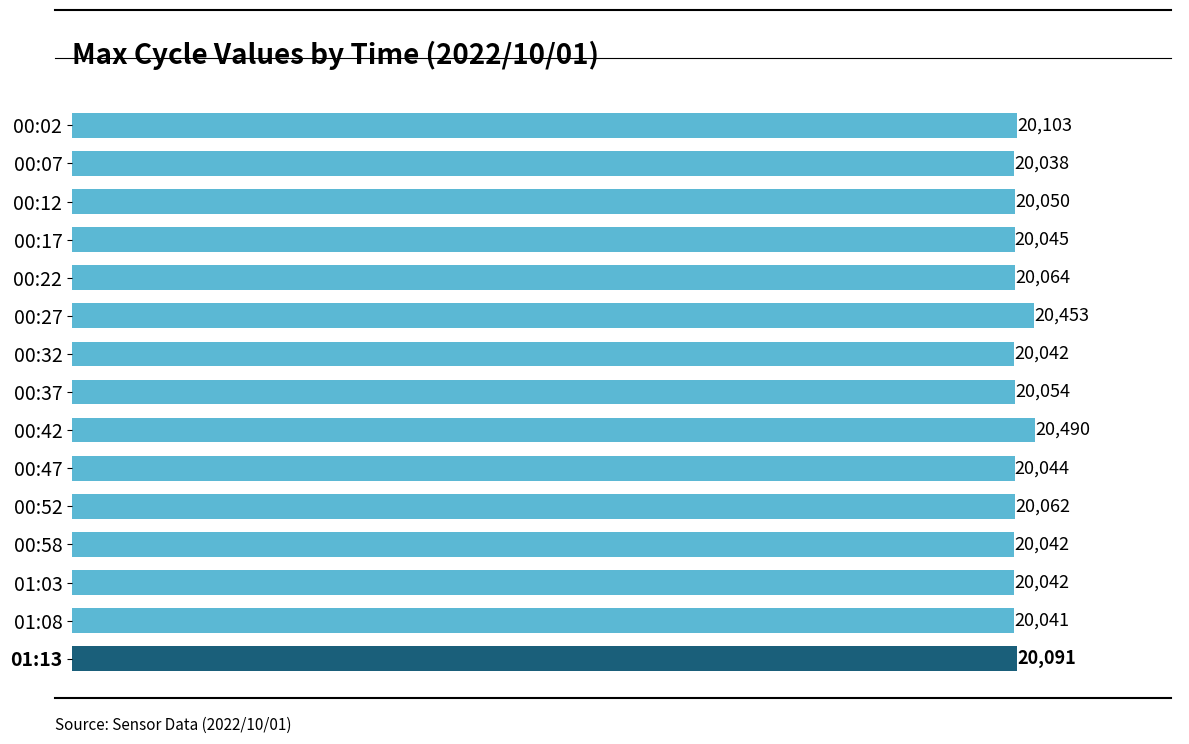

What is the minimum value shown in the chart?

20038